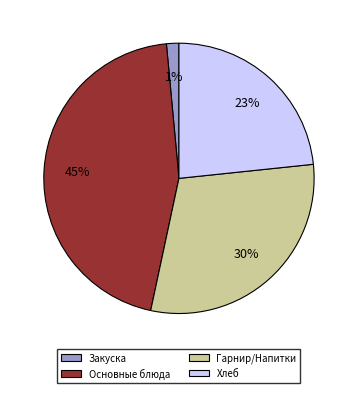

To the nearest percent, what is the average slice percentage?

25%